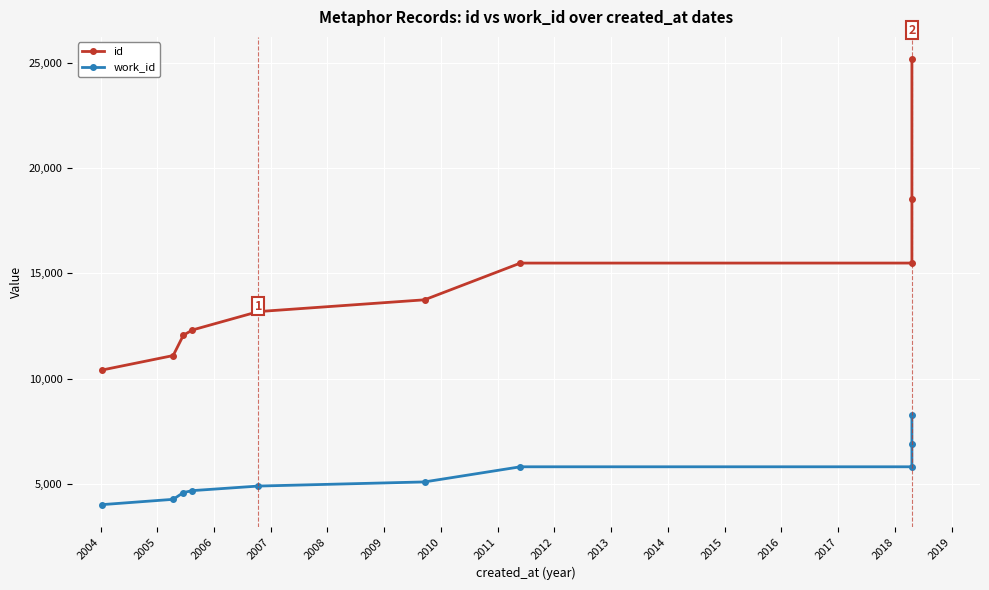

Is the value of id at 2011 greater than the value of work_id at 2009?

Yes